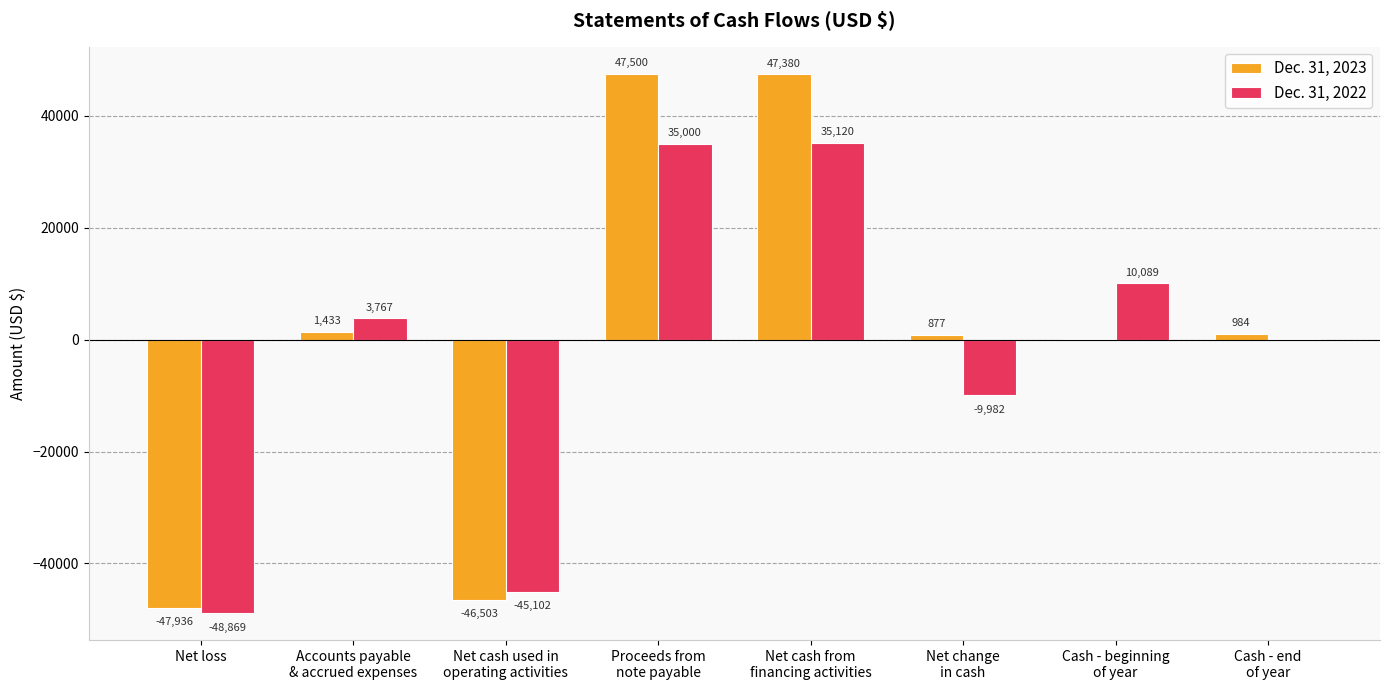

The Dec. 31, 2022 series shows -21960 at Net loss. True or false?

False